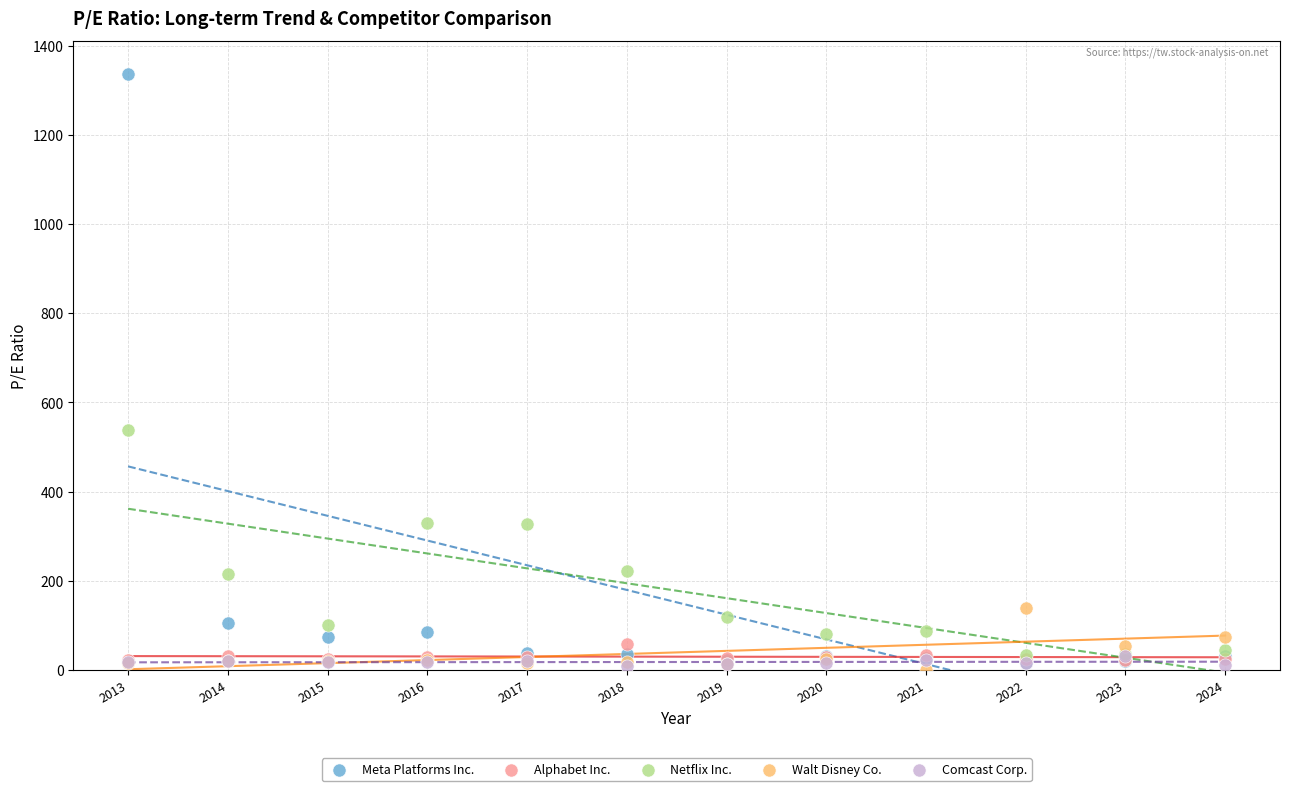

Across all series, what Y value is closest to 668?

537.9